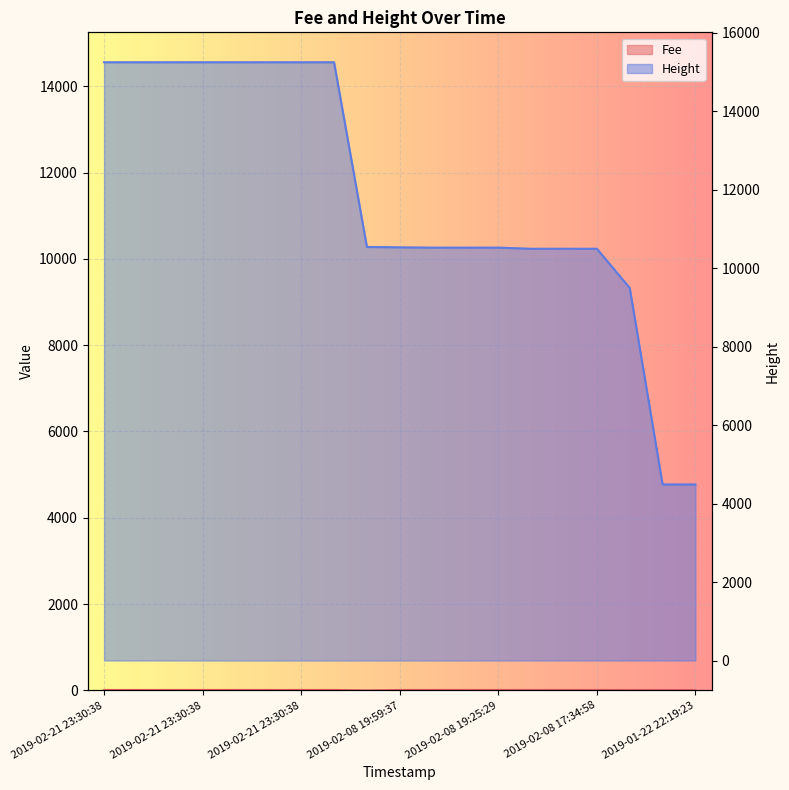

Which category has the highest value across all series?

2019-02-21 23:30:38